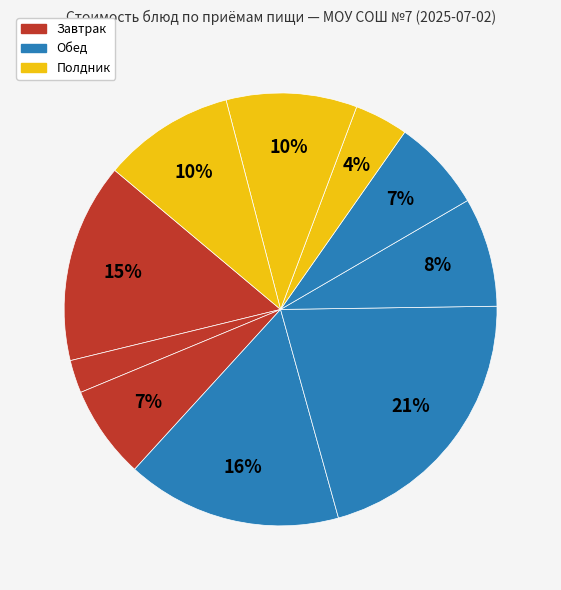

How many segments does this pie chart have?

10